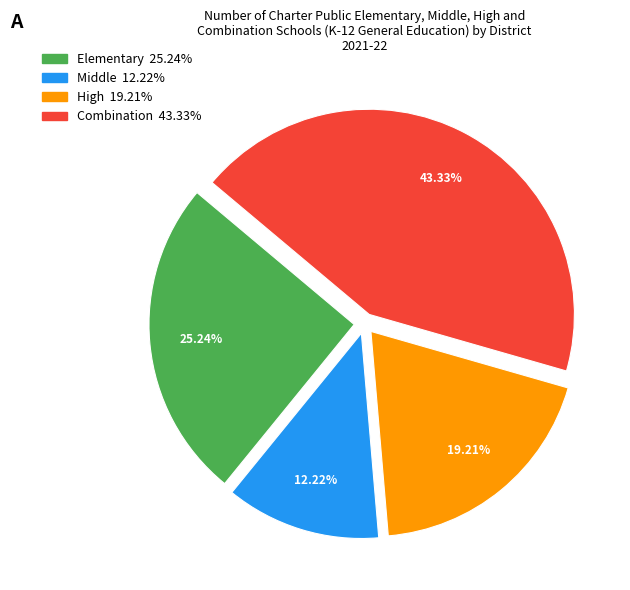

How many slices are in this pie chart?

4